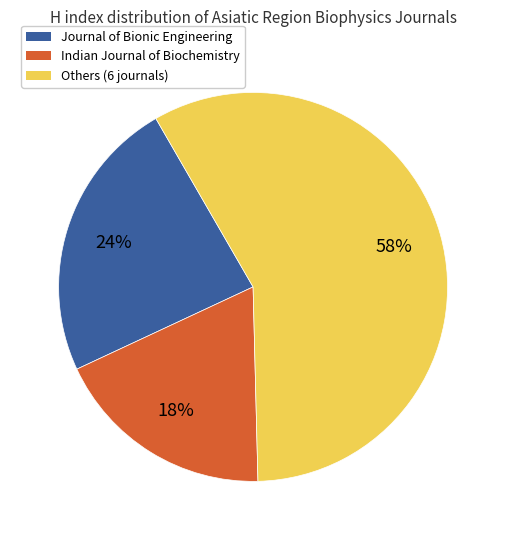

Is the sum of Indian Journal of Biochemistry and Journal of Bionic Engineering greater than half?

No